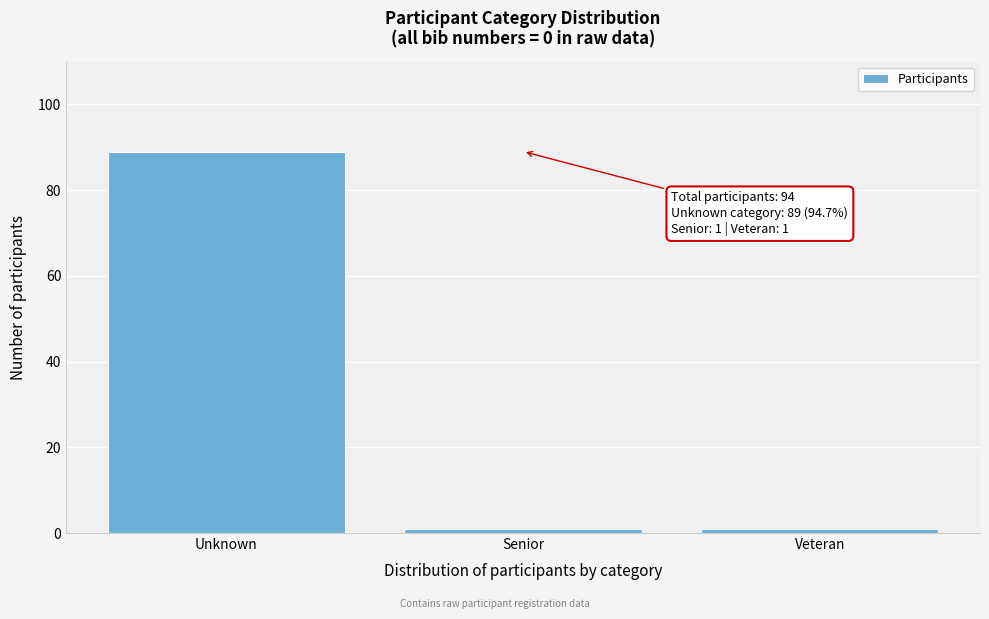

Reading left to right, what are all the values shown in this chart?

Unknown=89	Senior=1	Veteran=1